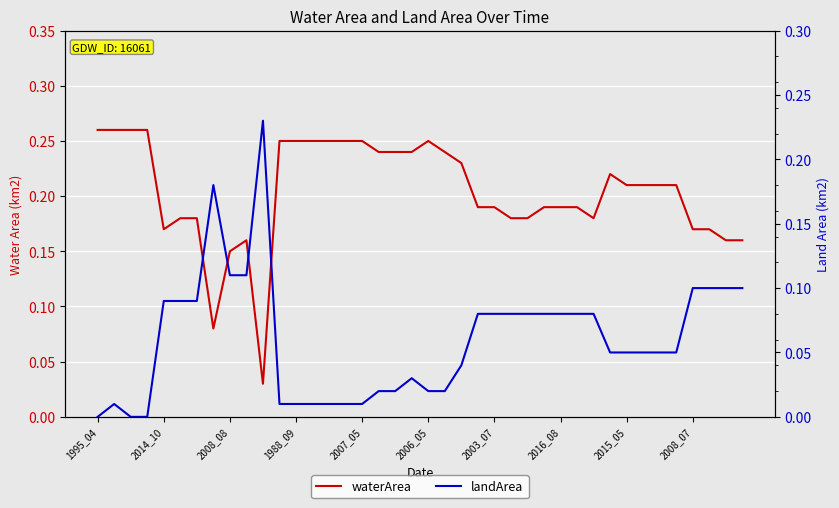

Which series has the widest spread of values?

waterArea